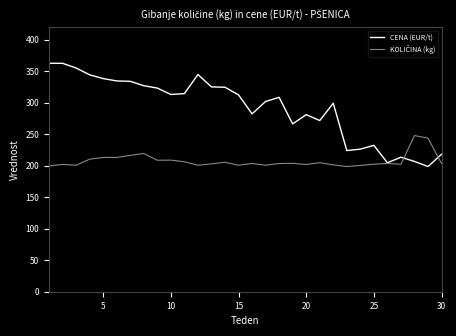

How many lines are shown in the chart?

2